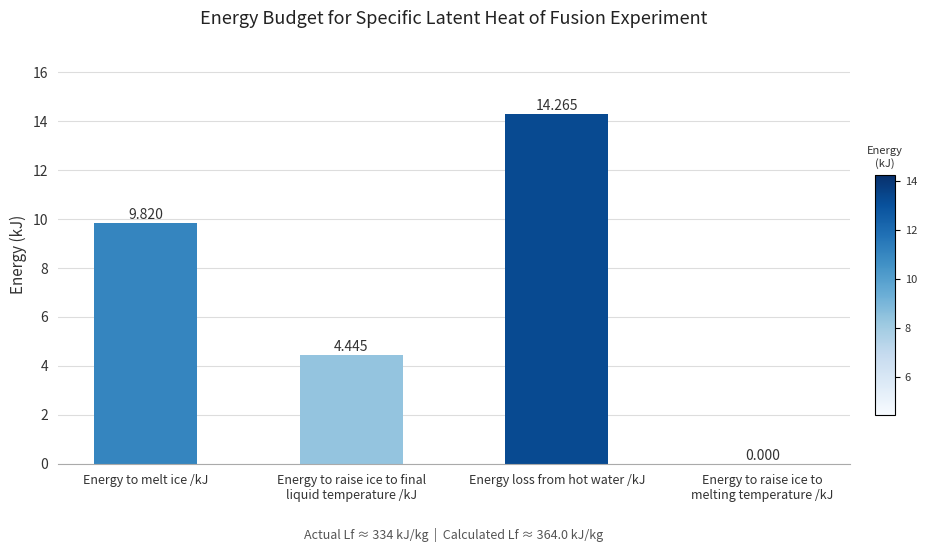

Where does the data first go above 9?

Energy to melt ice /kJ